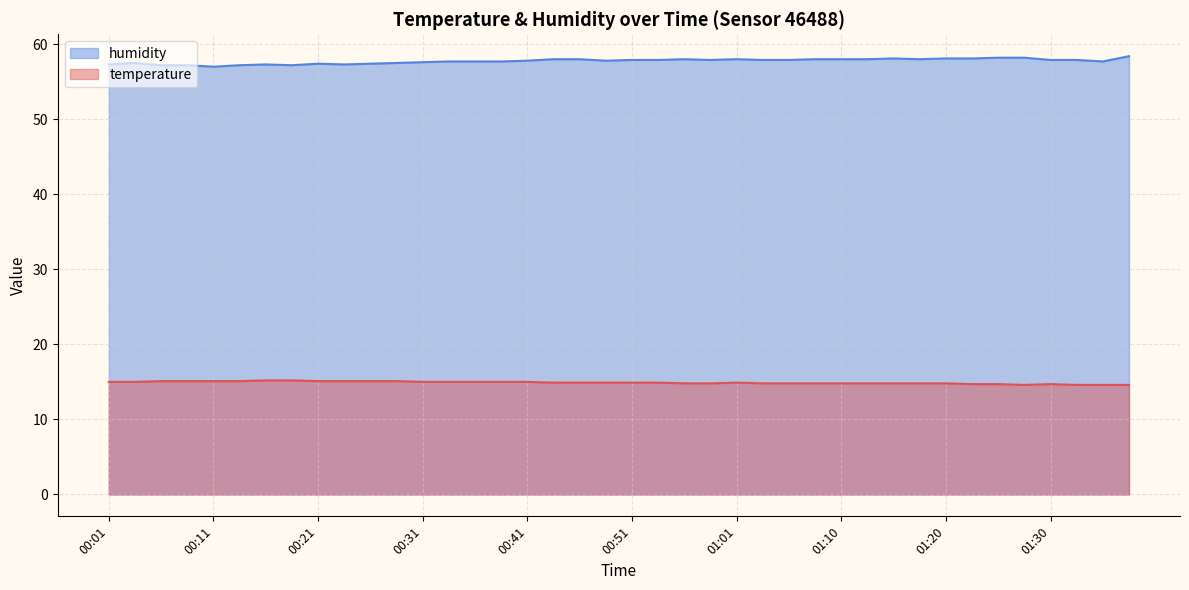

In temperature, how many points are lower than both neighbors (excluding endpoints)?

1